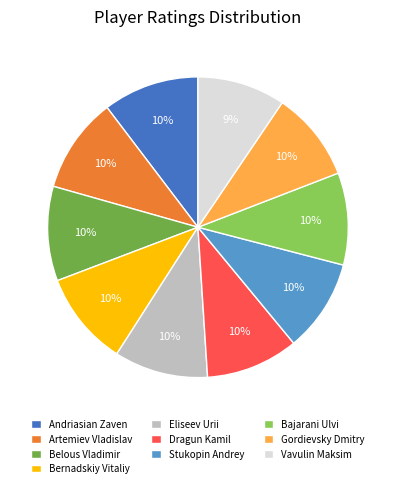

The Vavulin Maksim slice represents 16% of the pie. True or false?

False